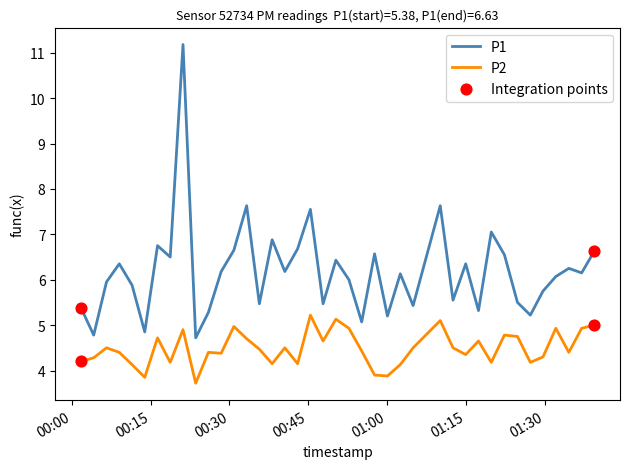

What is the lowest value of the P1 series?

4.7